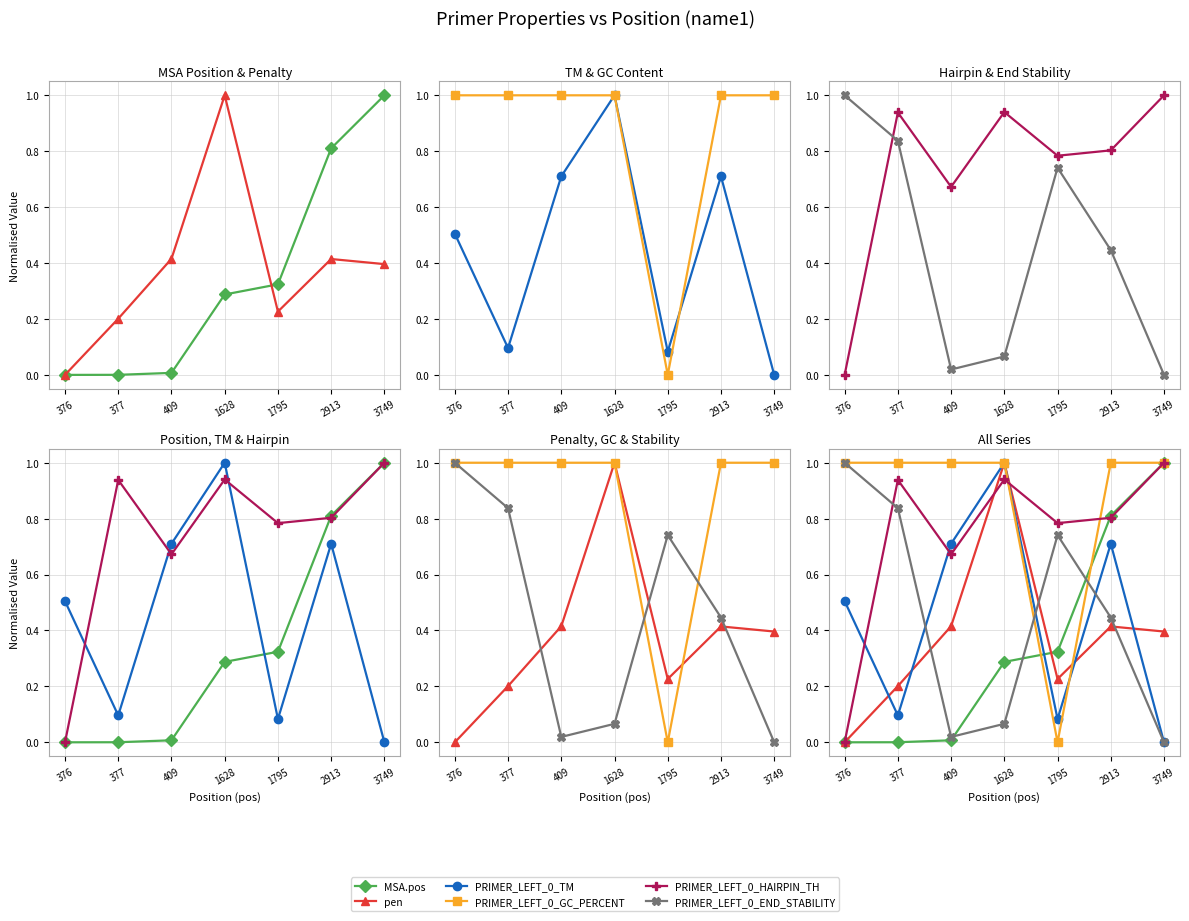

At which category does the chart reach its peak across all series?

3749